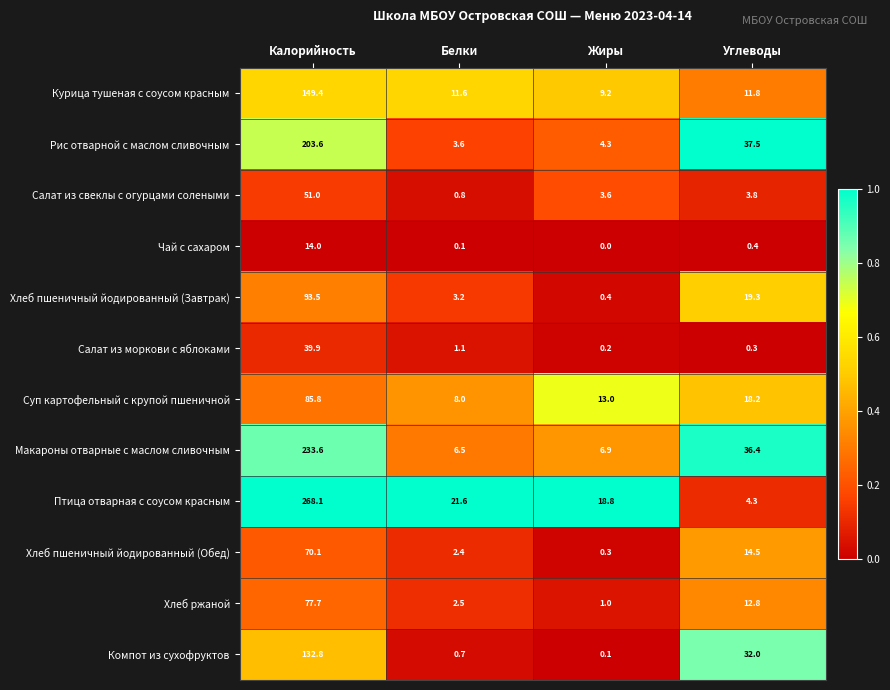

At how many categories does at least one series exceed 0?

4